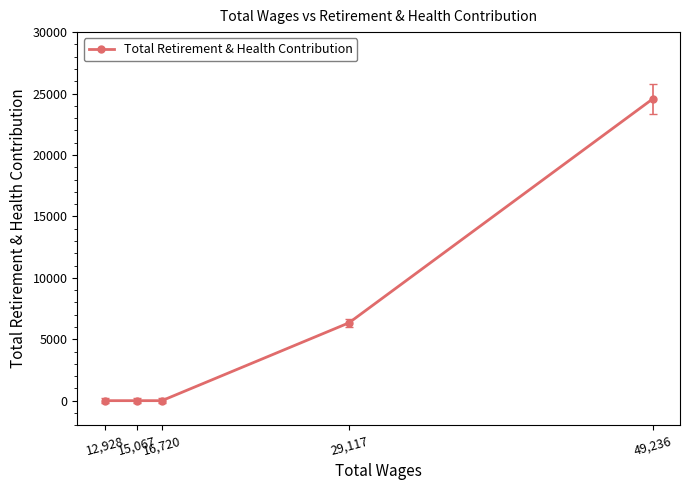

What is the label of the 5th point from the left?

49,236